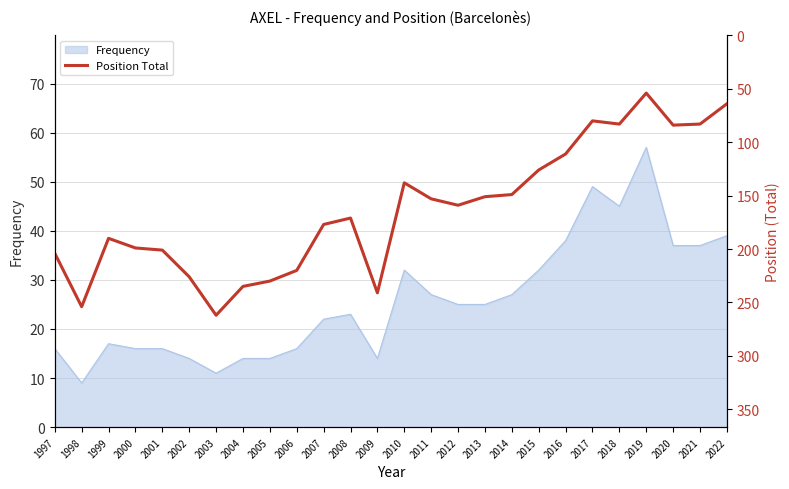

Reading right to left, what are all the values shown in this chart?

2022=64	2021=83	2020=84	2019=54	2018=83	2017=80	2016=111	2015=126	2014=149	2013=151	2012=159	2011=153	2010=138	2009=241	2008=171	2007=177	2006=220	2005=230	2004=235	2003=262	2002=226	2001=201	2000=199	1999=190	1998=254	1997=204